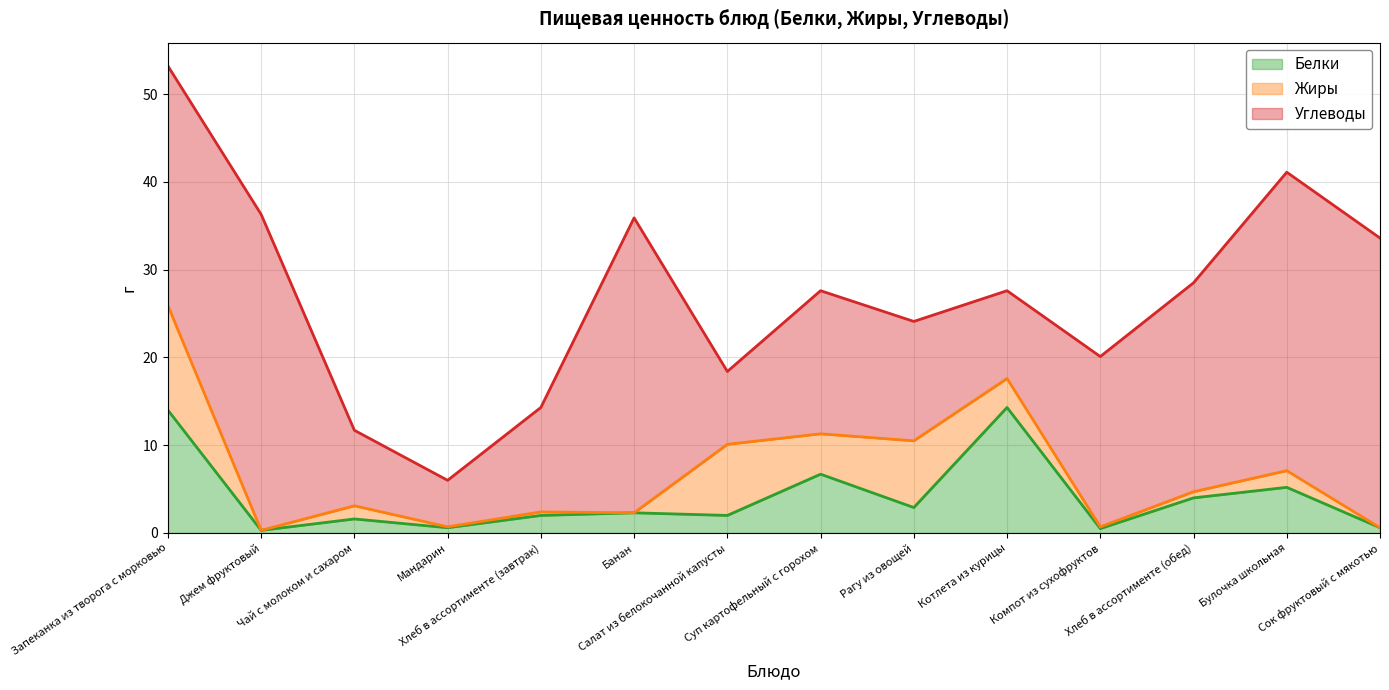

What are all the series names shown in the legend?

Белки, Жиры, Углеводы